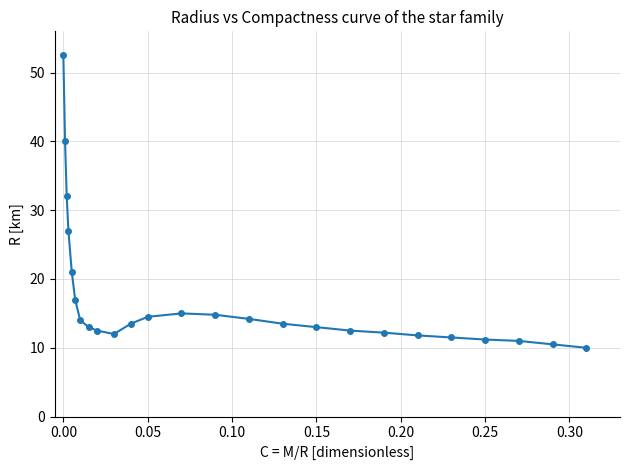

What is the greatest value displayed?

52.5